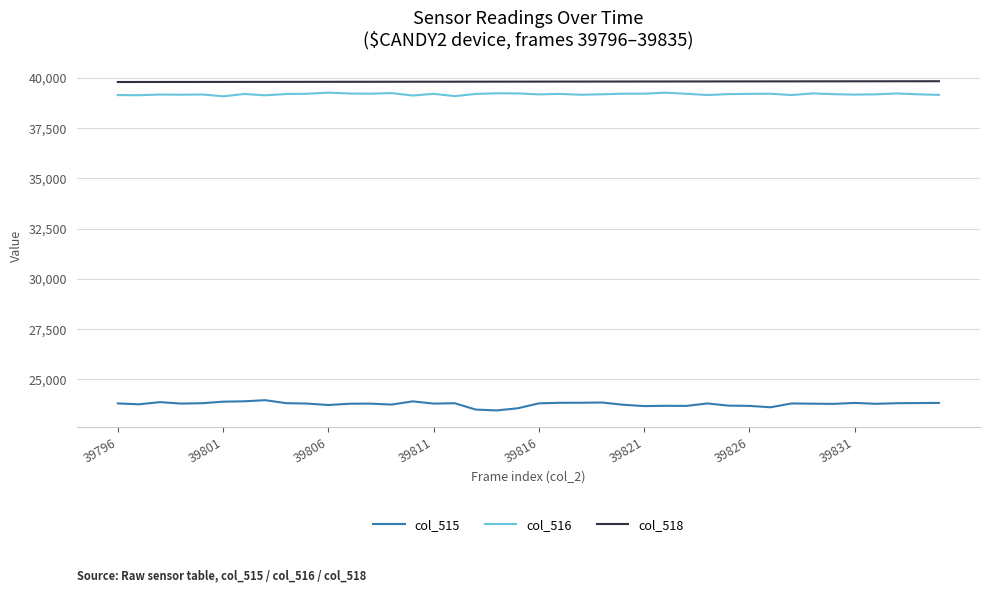

True or false: col_516 and col_515 cross at least once.

False